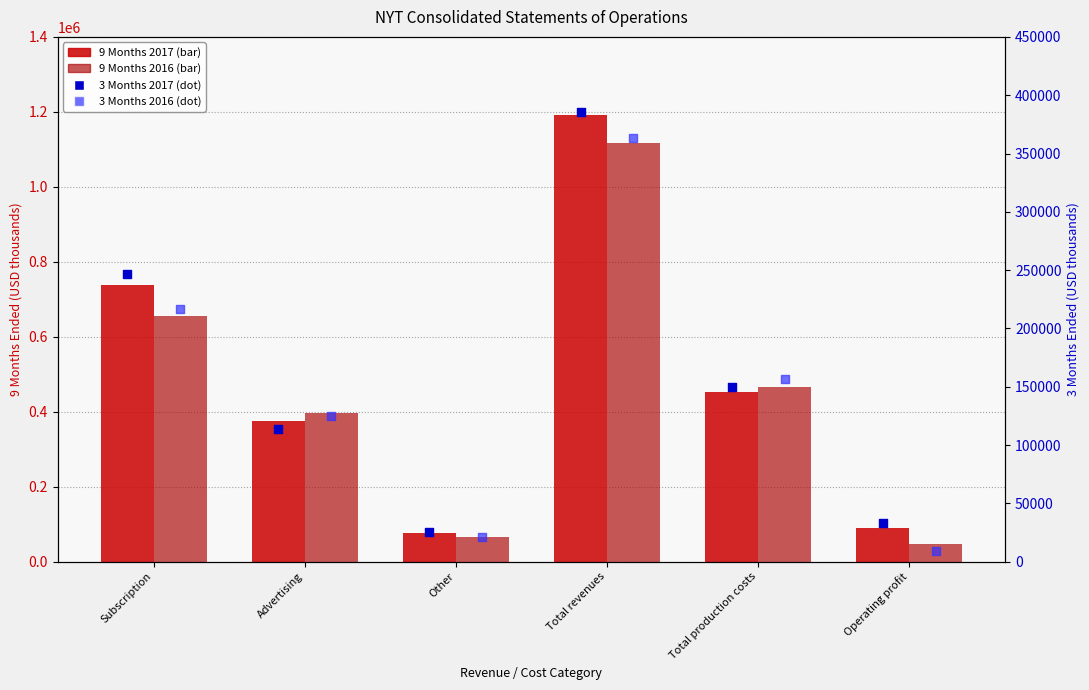

At how many categories does at least one series exceed 990366?

1